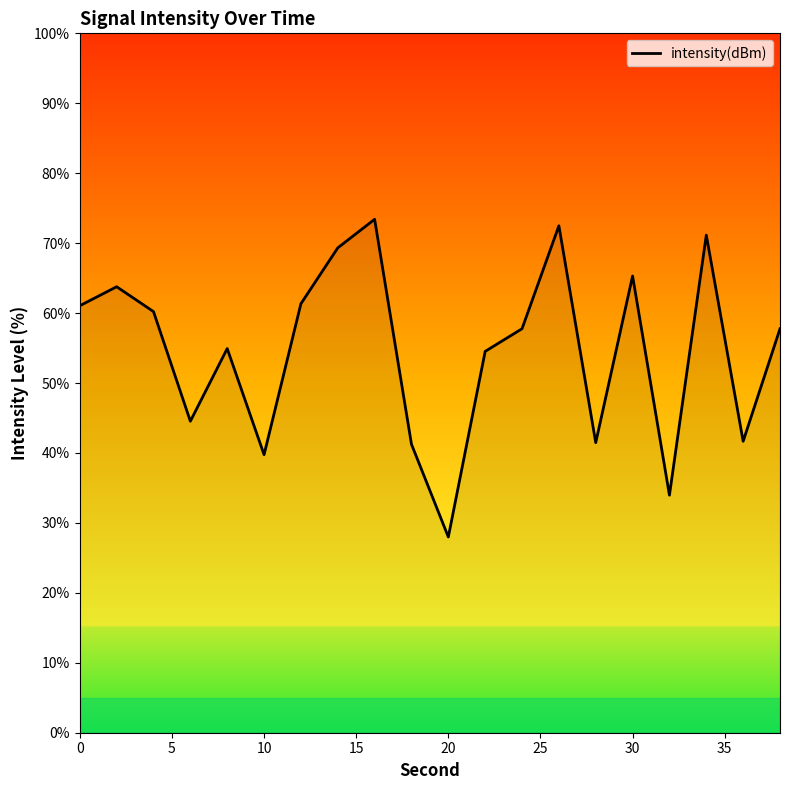

What is the smallest value displayed?

28.0